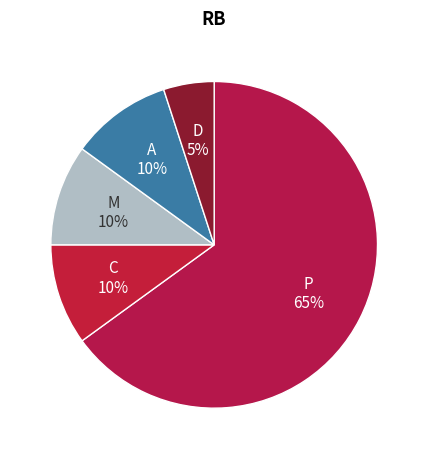

How many slices are in this pie chart?

5